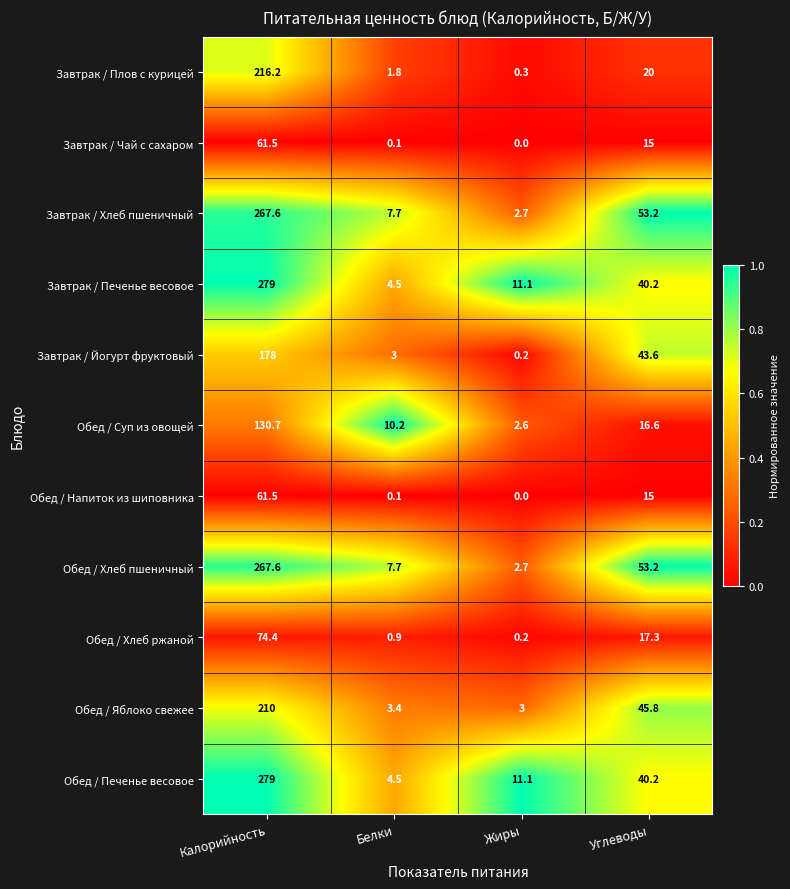

Which label corresponds to the smallest value in the chart?

Жиры